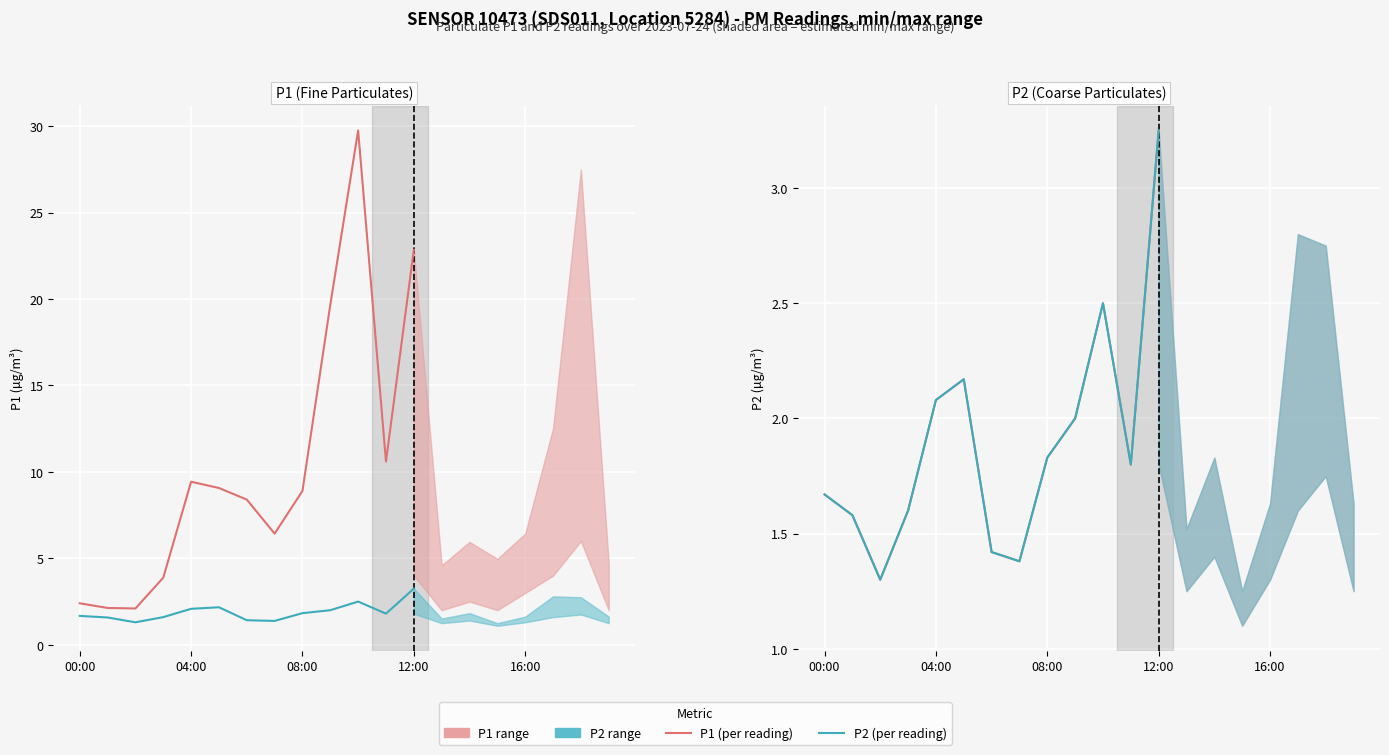

Is the value of P1 (per reading) at 04:00 greater than the value of P2 (per reading) at 04:00?

No